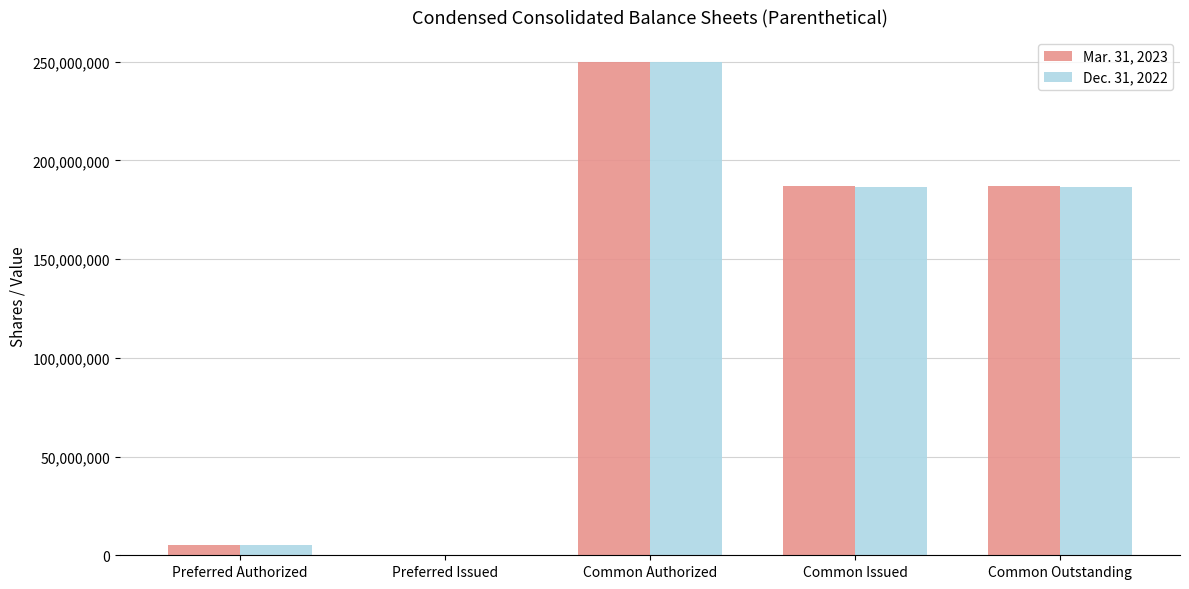

At which label does Dec. 31, 2022 reach its peak?

Common Authorized